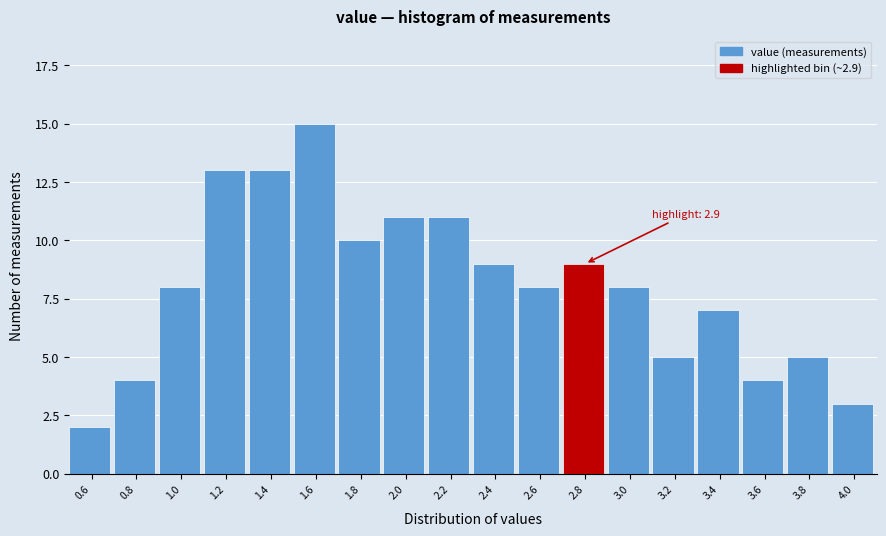

Reading left to right, extract all data points from this chart.

0.6=2	0.8=4	1.0=8	1.2=13	1.4=13	1.6=15	1.8=10	2.0=11	2.2=11	2.4=9	2.6=8	2.8=9	3.0=8	3.2=5	3.4=7	3.6=4	3.8=5	4.0=3